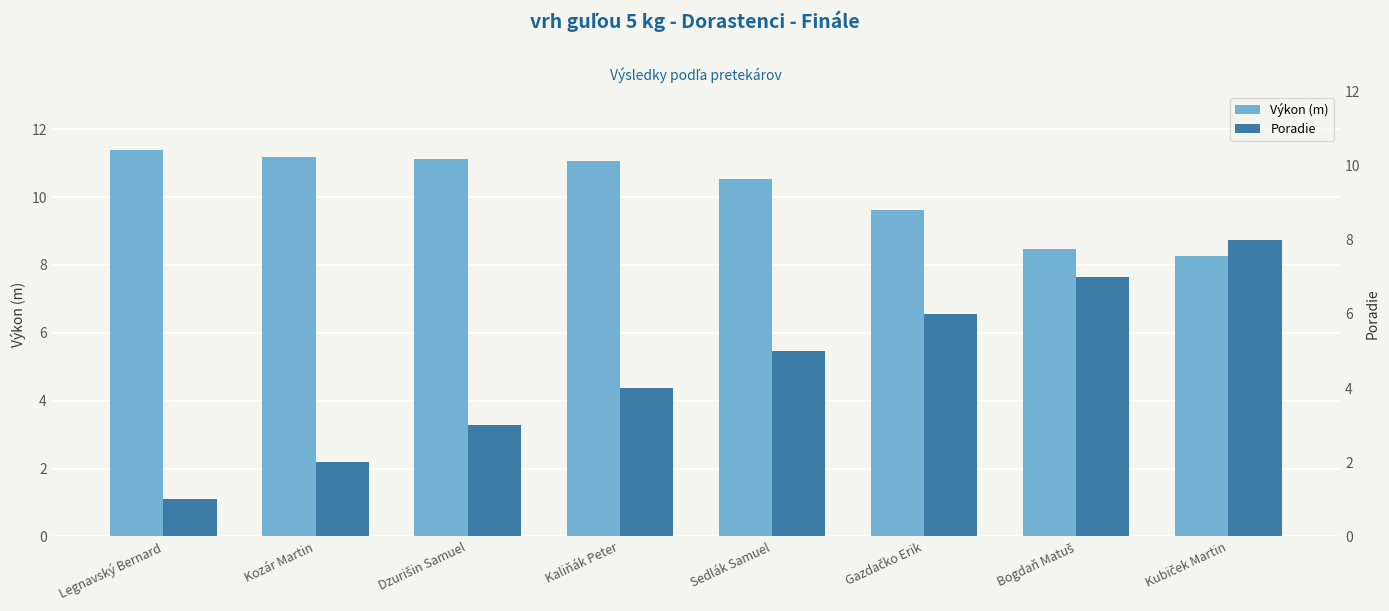

The Poradie series shows 7.0 at Bogdaň Matuš. True or false?

True